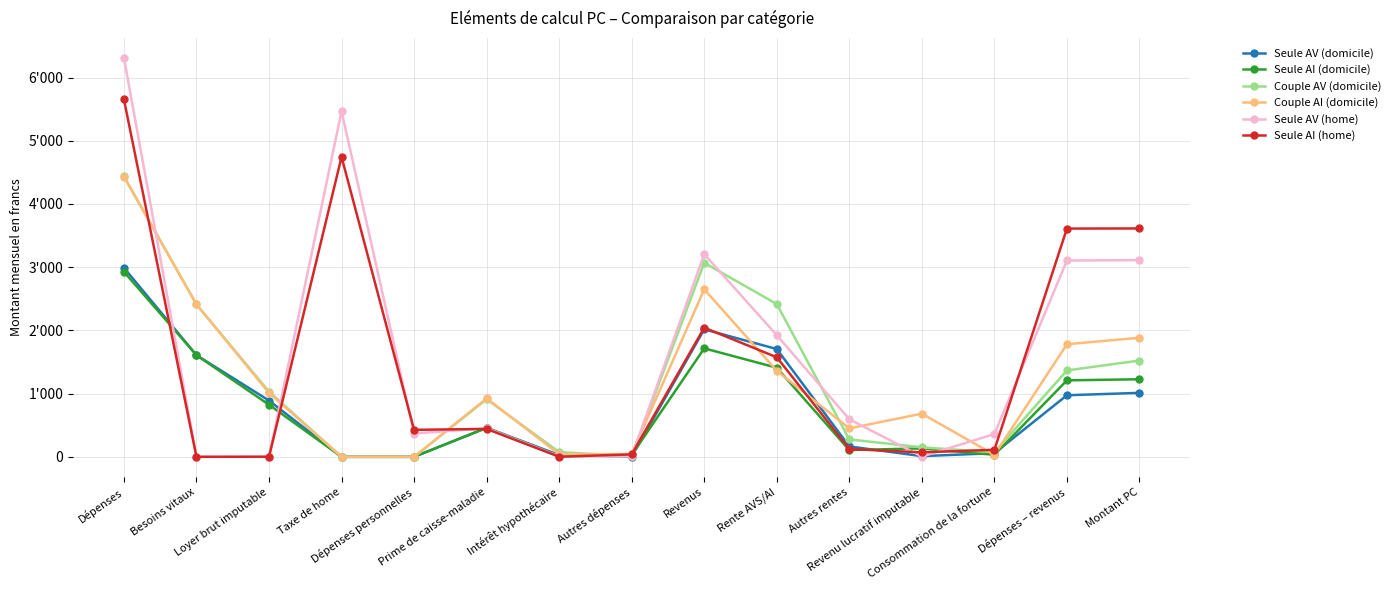

Does the chart have visible grid lines?

Yes